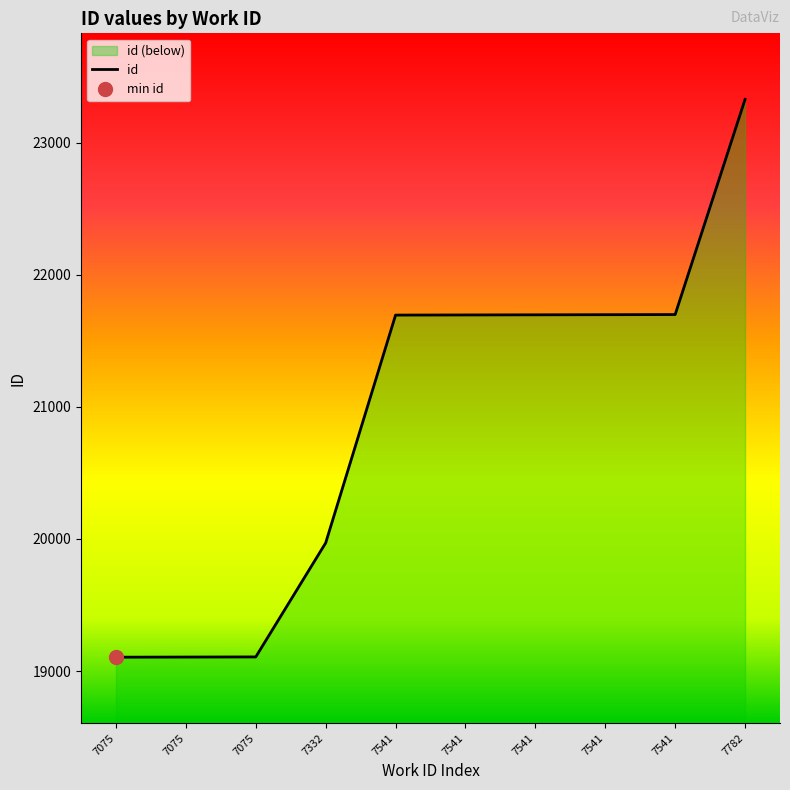

List the labels in order of value, largest first.

7782, 7541, 7541, 7541, 7541, 7541, 7332, 7075, 7075, 7075